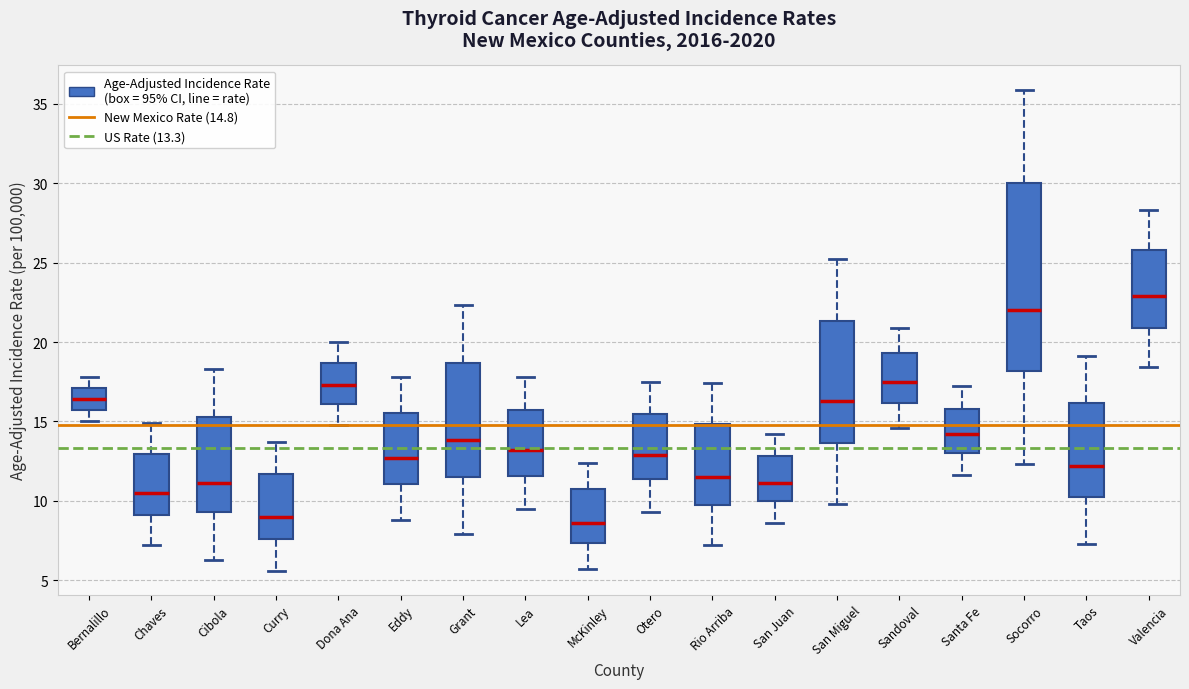

Where does the upper whisker of the box for San Miguel end on the y-axis? The values are not printed on the chart, so give them approximately, as read against the axis.

25.0